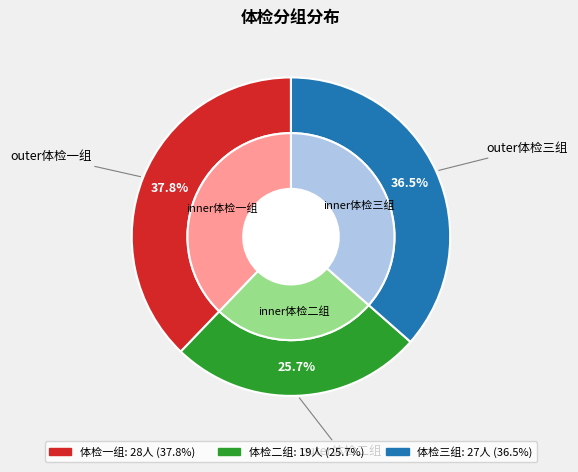

How many slices are in this pie chart?

3